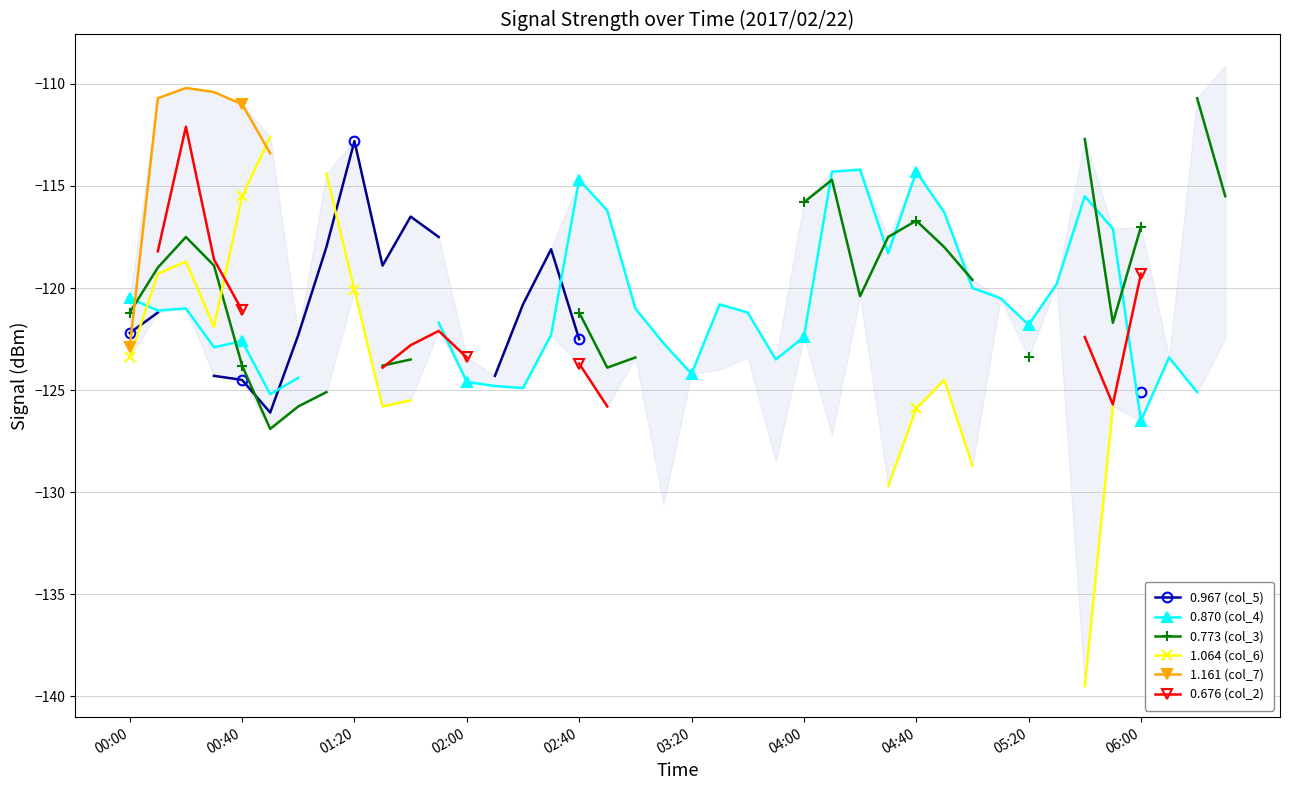

Between 03:20 and 05:20, which is larger?

05:20